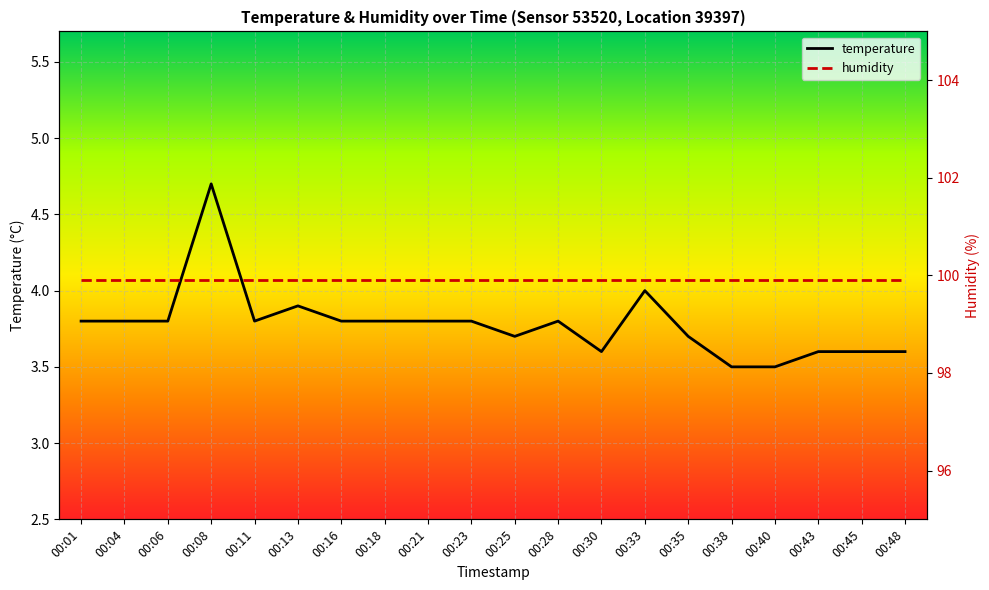

Which label corresponds to the largest value in the chart?

00:01